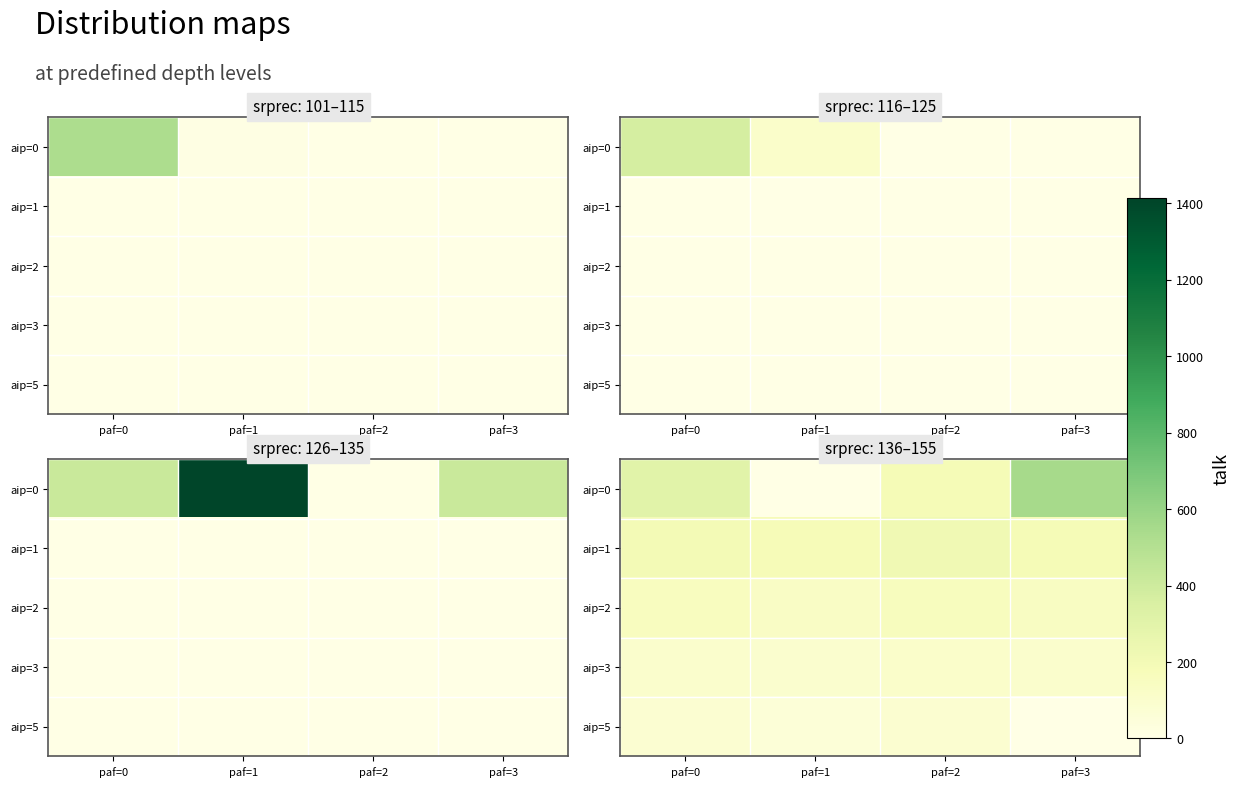

Is the value of aip=1 at paf=2 greater than the value of aip=5 at paf=0?

Yes